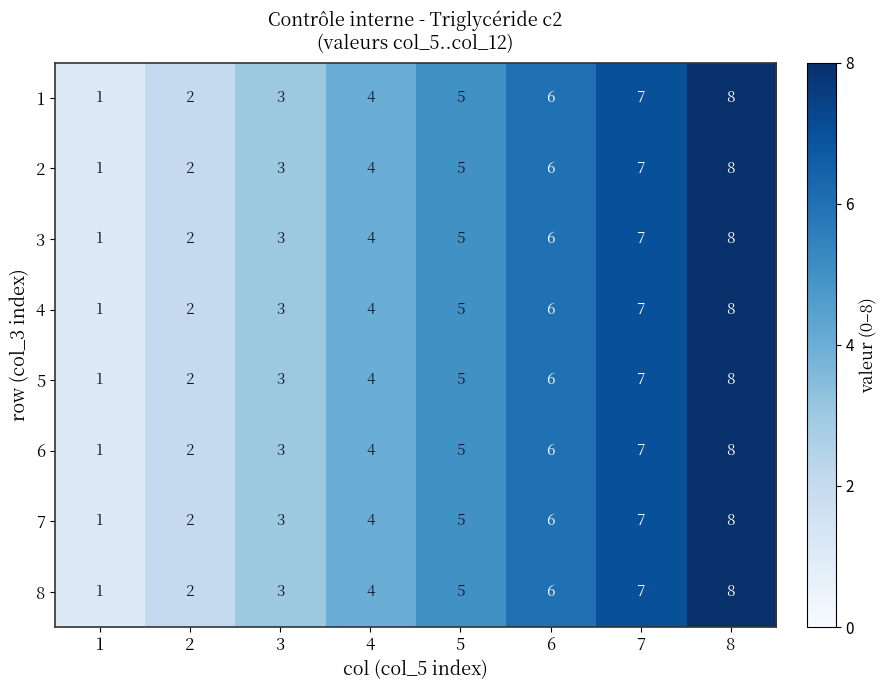

True or false: 3 has a value of 0 at 1.

False